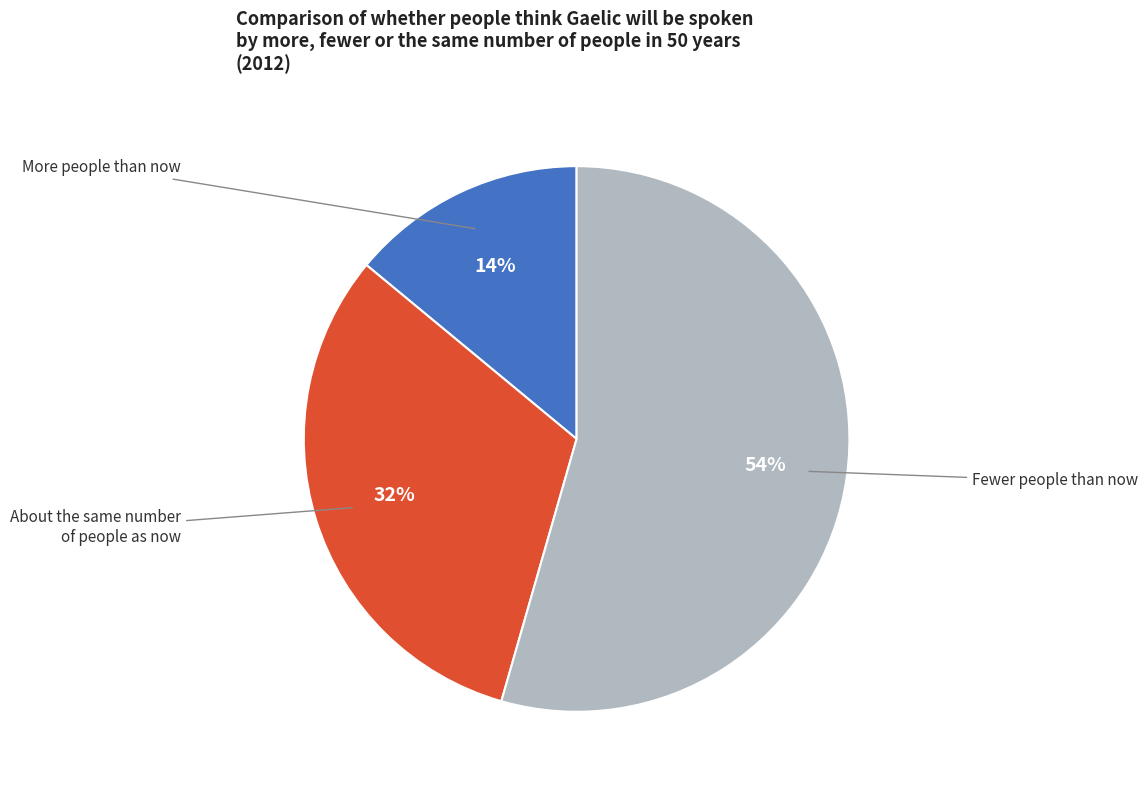

Rank the categories by value from highest to lowest.

Fewer people than now, About the same number of people as now, More people than now